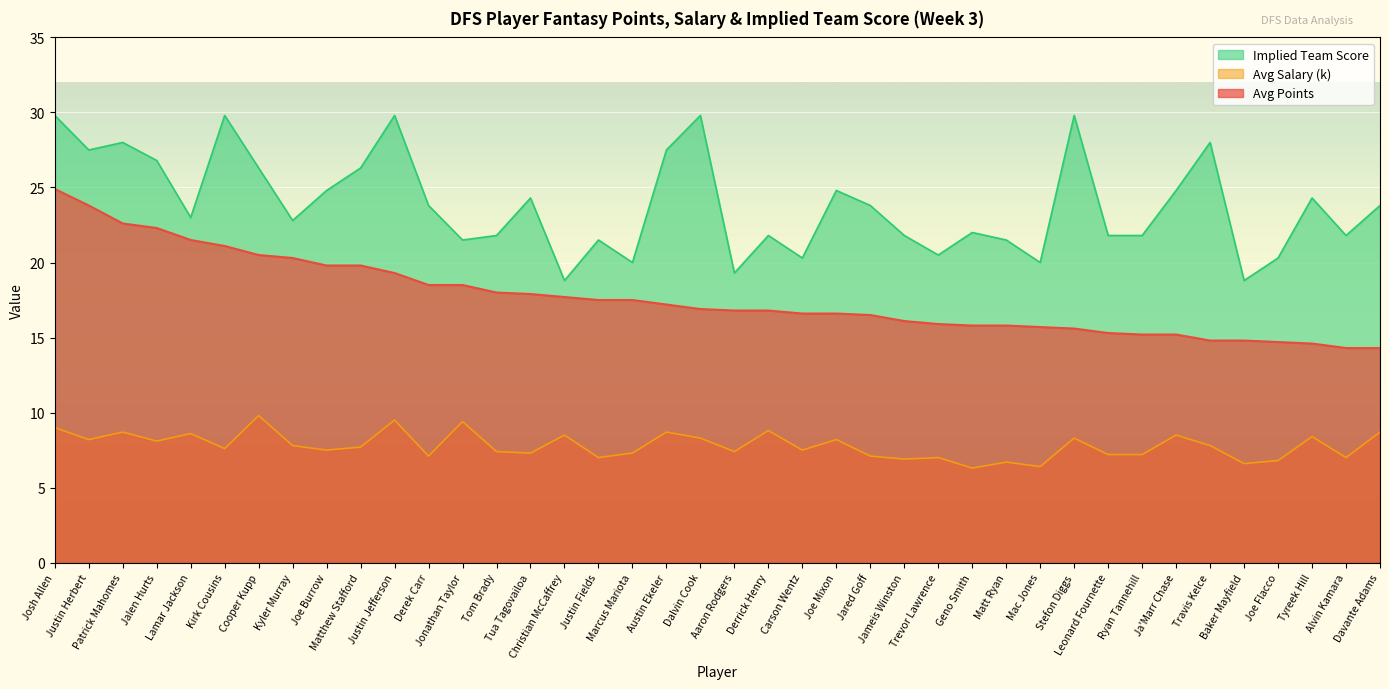

True or false: Implied Team Score has more than 0 points higher than both neighbors.

True